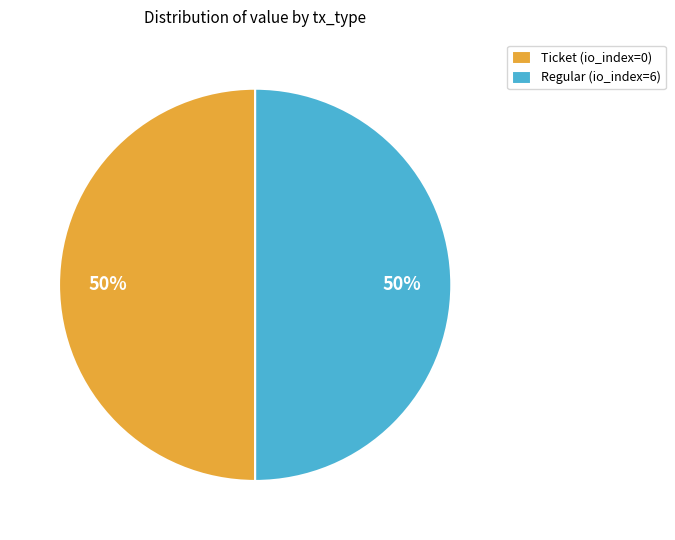

To the nearest percent, what is the combined percentage of Regular (io_index=6) and Ticket (io_index=0)?

100%